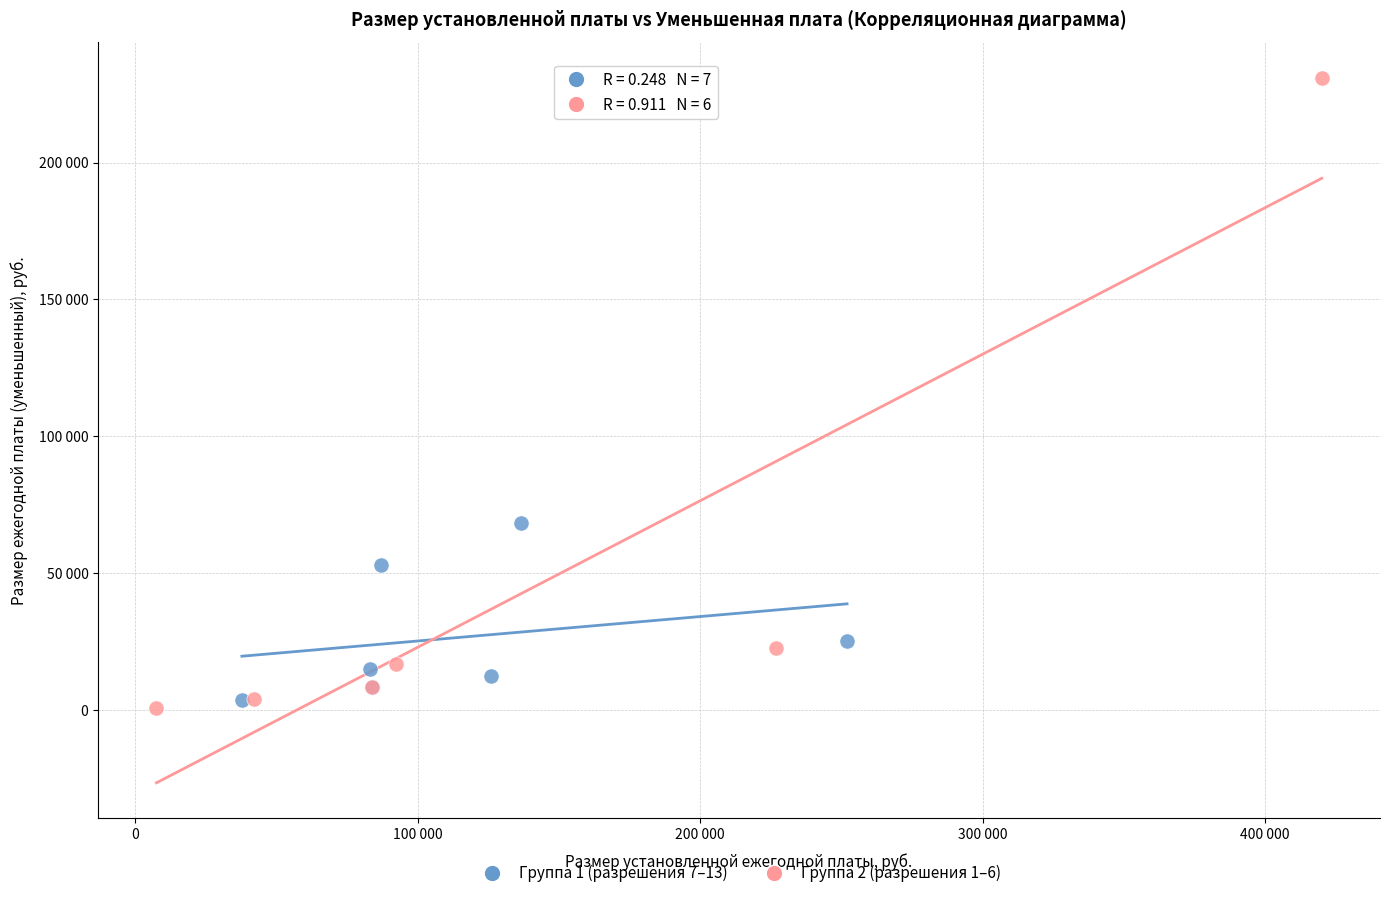

What are all the series names shown in the legend?

Группа 1 (разрешения 7–13), Группа 2 (разрешения 1–6)